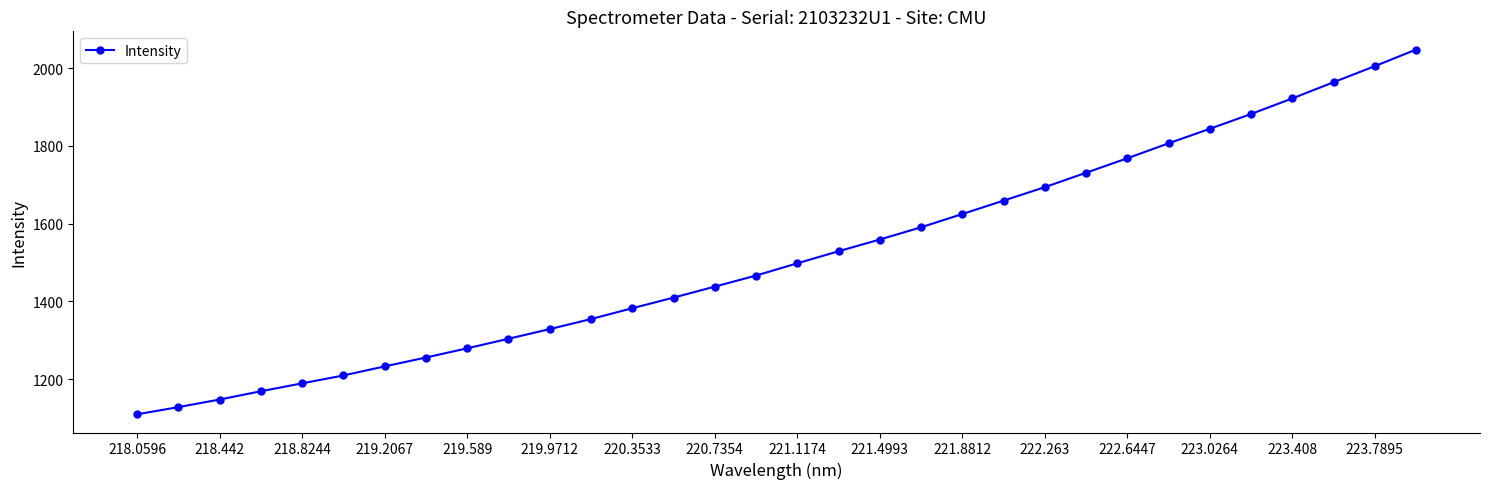

What is the minimum value shown in the chart?

1109.4